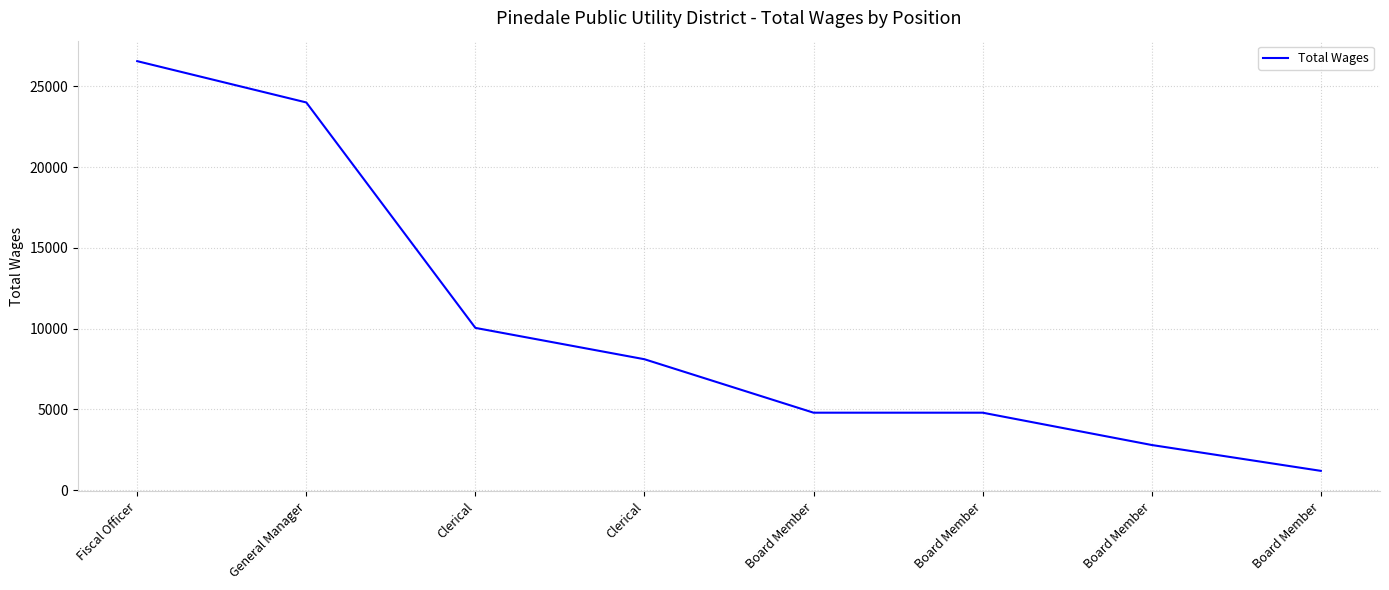

What is the change in value from General Manager to Clerical?

-13952